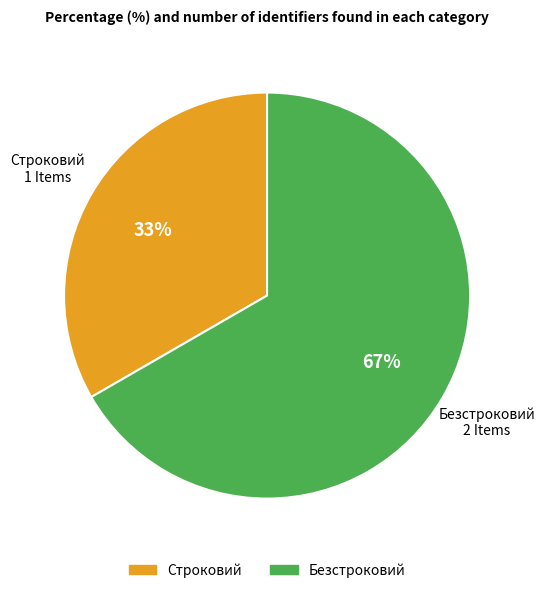

What percentage is the Безстроковий slice, to the nearest percent?

67%